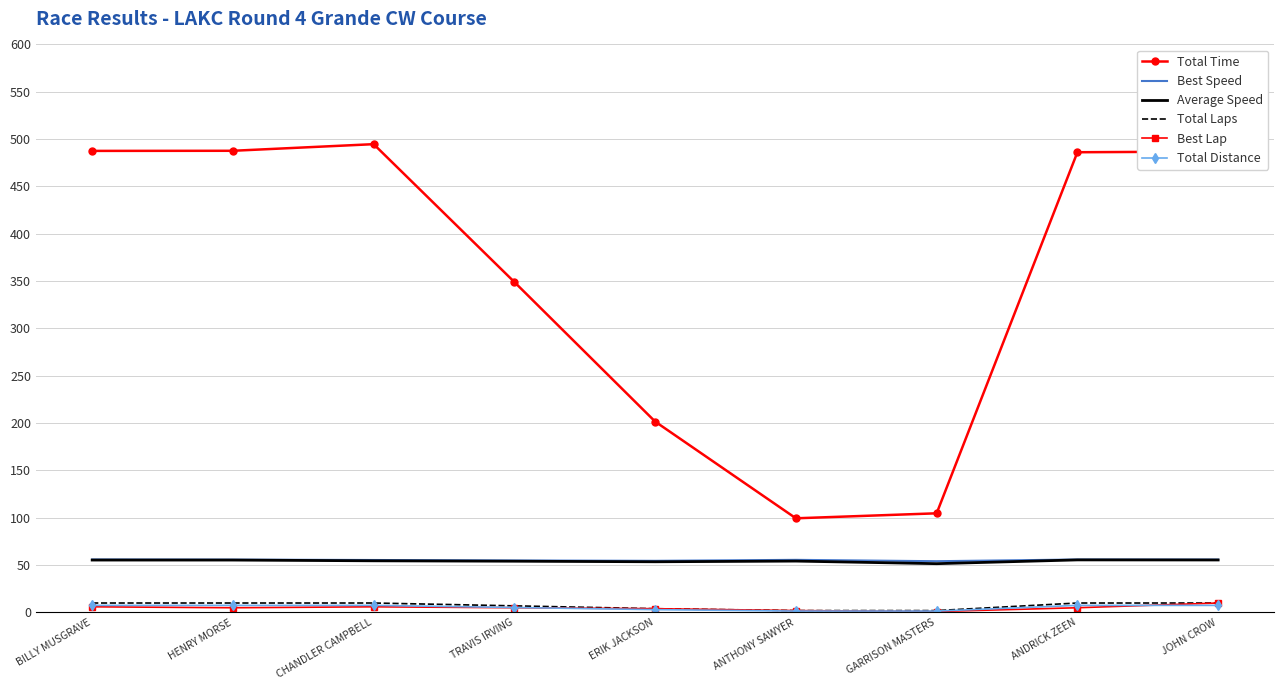

Is it true that Total Time equals 99.5 at ANTHONY SAWYER?

True